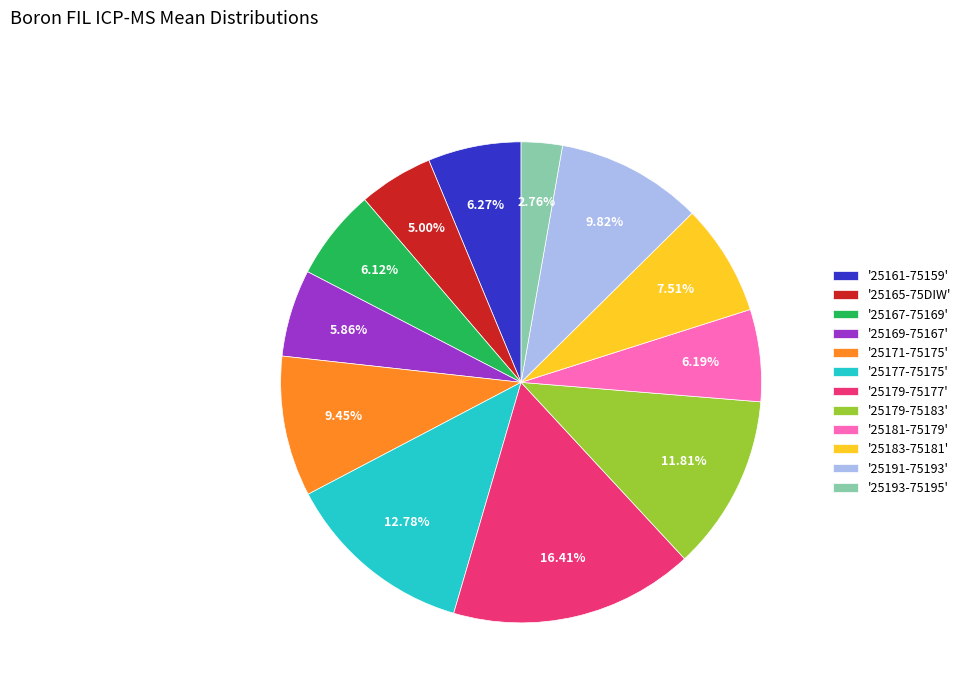

Between '25177-75175' and '25191-75193', which is larger?

'25177-75175'